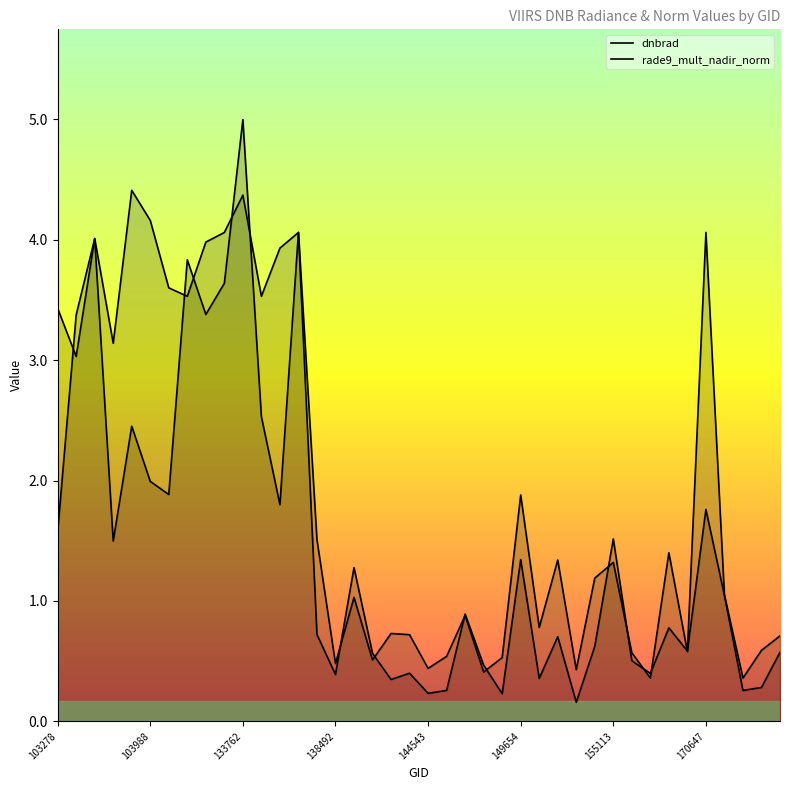

How many lines are shown in the chart?

2